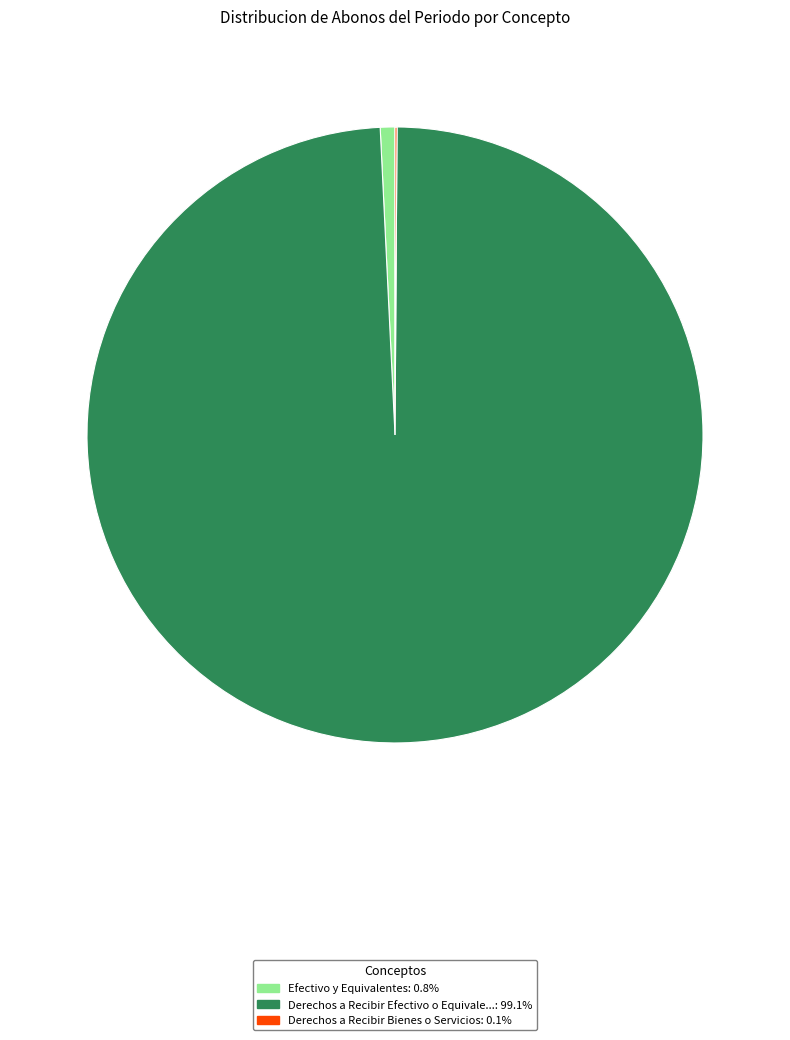

Is there a majority slice in this chart?

Yes